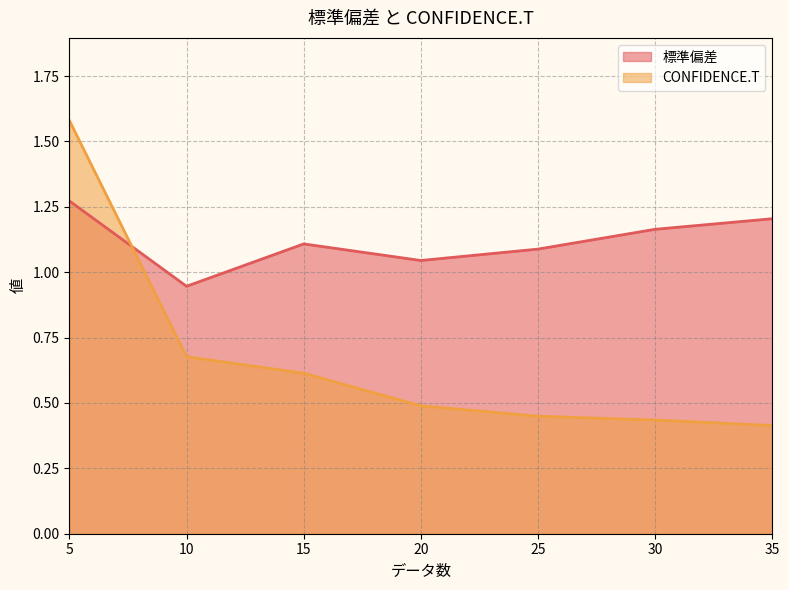

Between which two adjacent categories do CONFIDENCE.T and 標準偏差 first intersect?

5 and 10